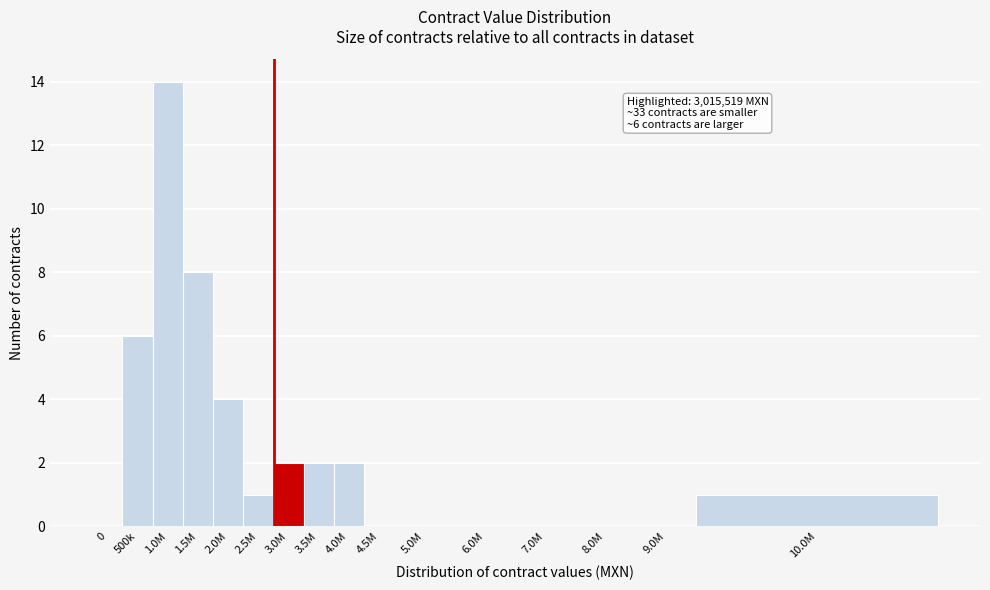

Reading right to left, what are all the values shown in this chart?

10.0M=1	9.0M=0	8.0M=0	7.0M=0	6.0M=0	5.0M=0	4.5M=0	4.0M=2	3.5M=2	3.0M=2	2.5M=1	2.0M=4	1.5M=8	1.0M=14	500k=6	0=0